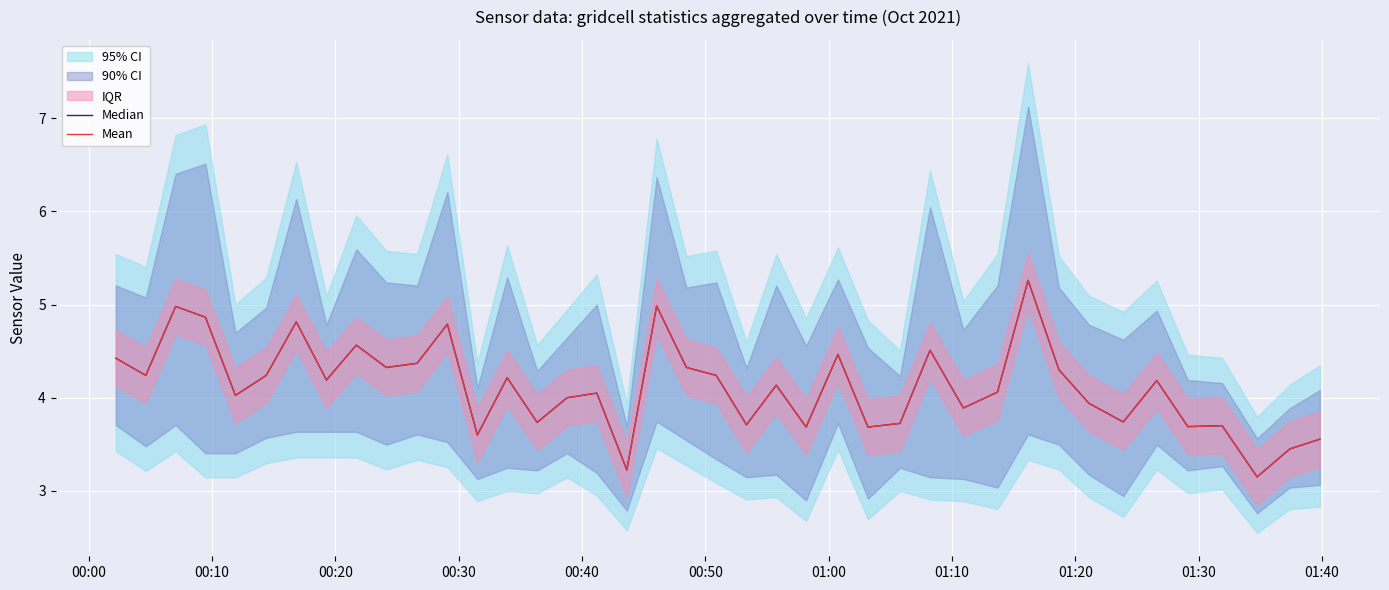

The value of Median at 35 is 1.7. True or false?

False